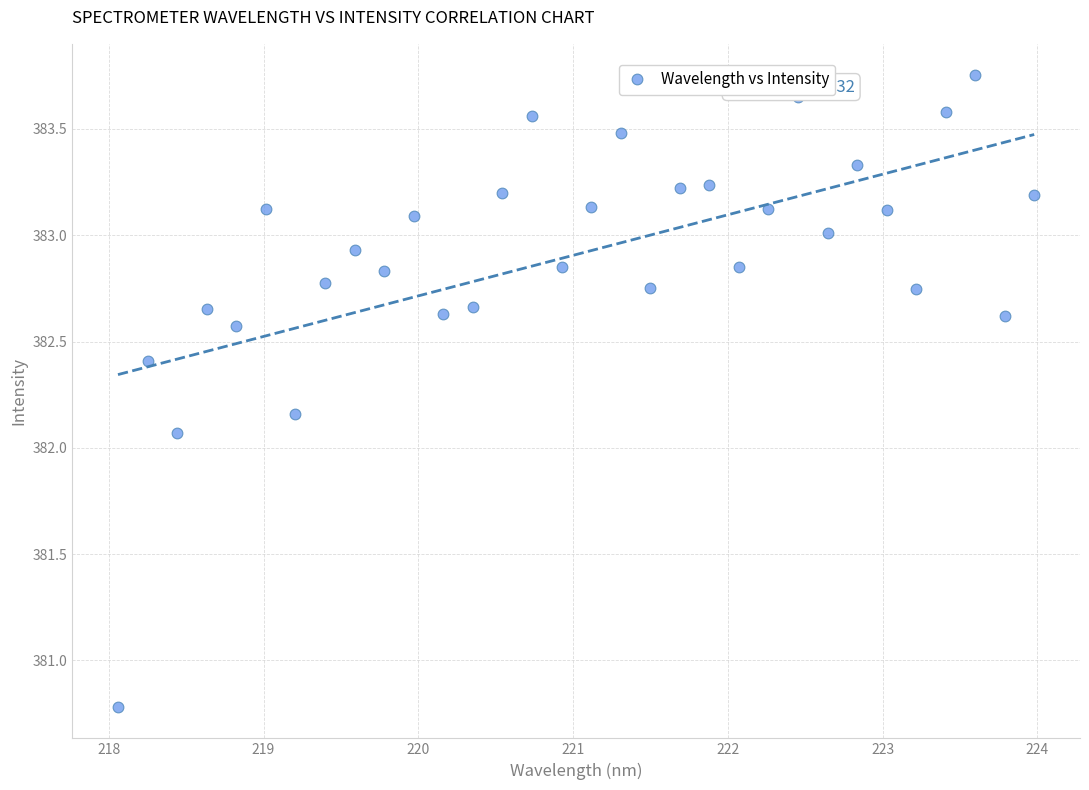

What is the range of Y values (max minus min)?

3.0